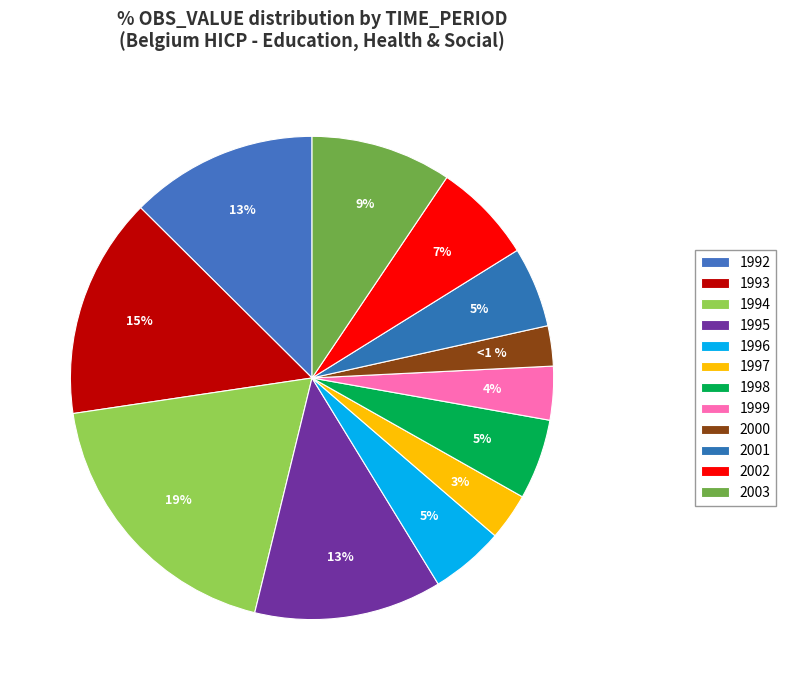

Does 2001 represent more than half of the total?

No